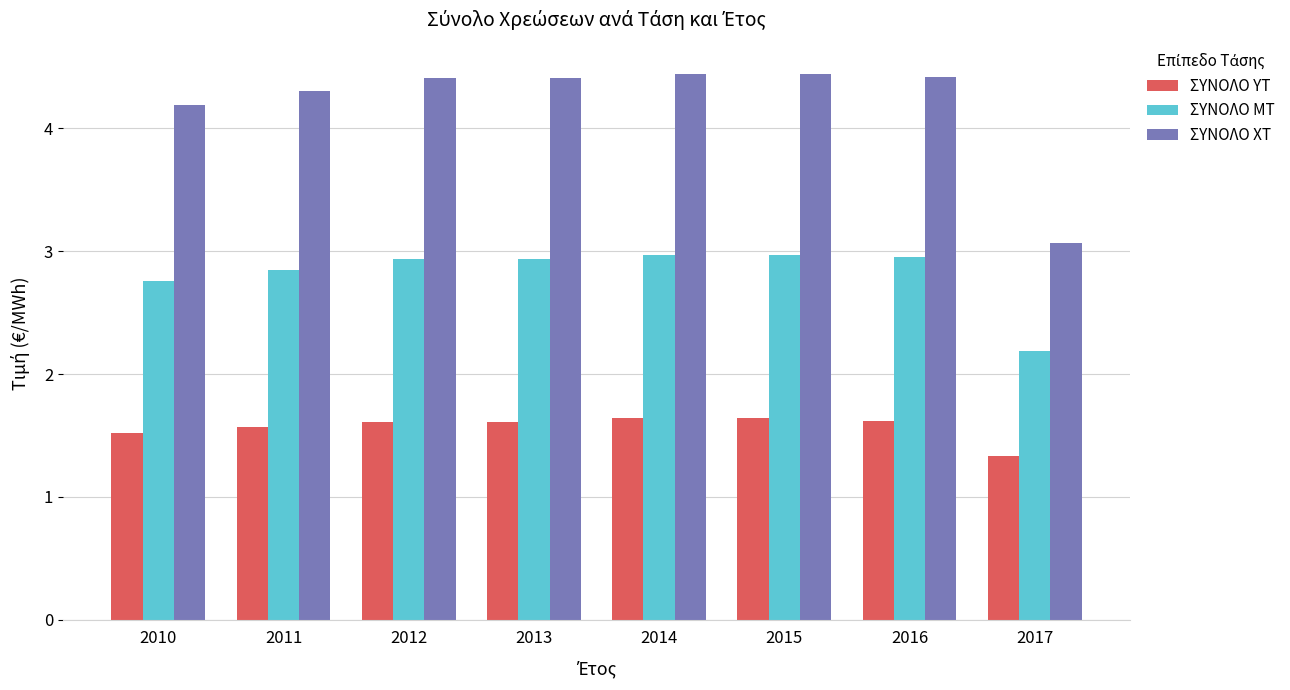

The ΣΥΝΟΛΟ ΧΤ series shows 4.2 at 2010. True or false?

True